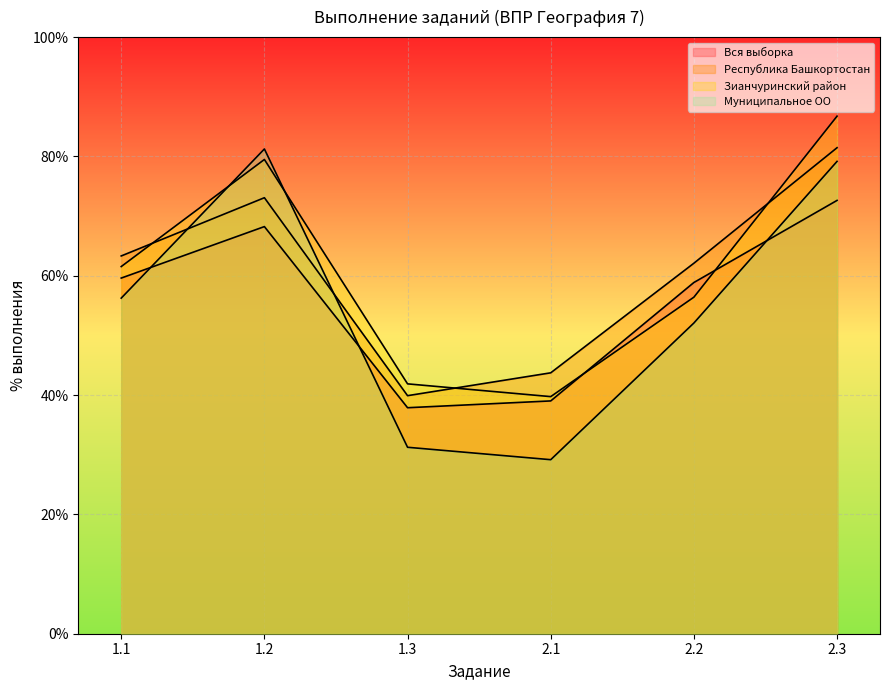

True or false: Зианчуринский район and Муниципальное ОО cross at least once.

True